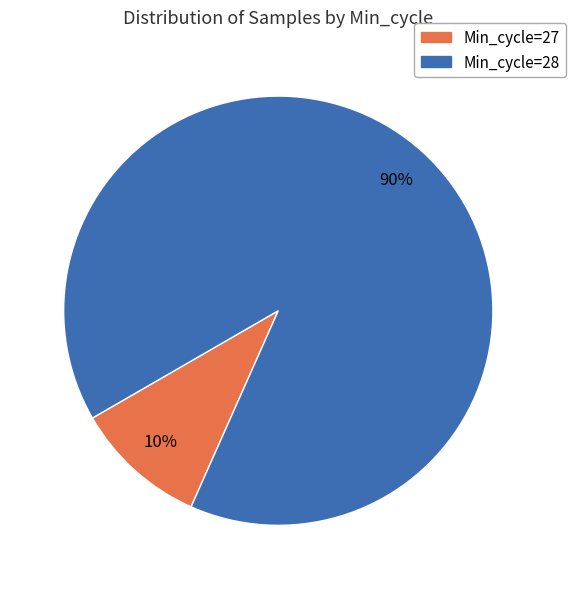

Combined, do Min_cycle=27 and Min_cycle=28 account for over 50%?

Yes